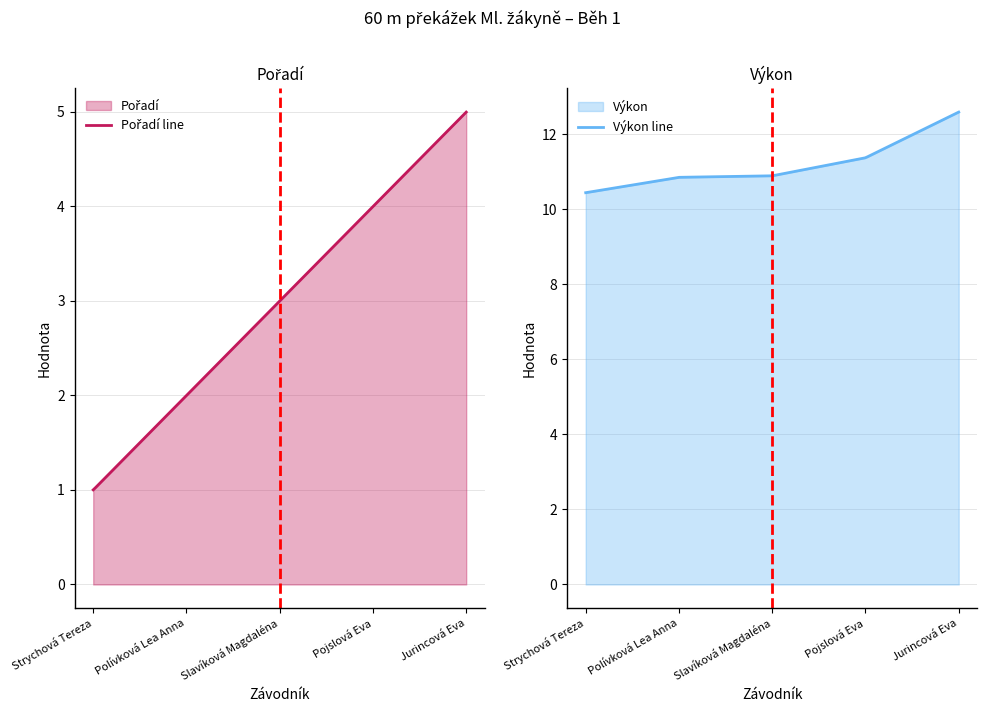

List the labels in order of Výkon value, smallest first.

Strychová Tereza, Polívková Lea Anna, Slavíková Magdaléna, Pojslová Eva, Jurincová Eva